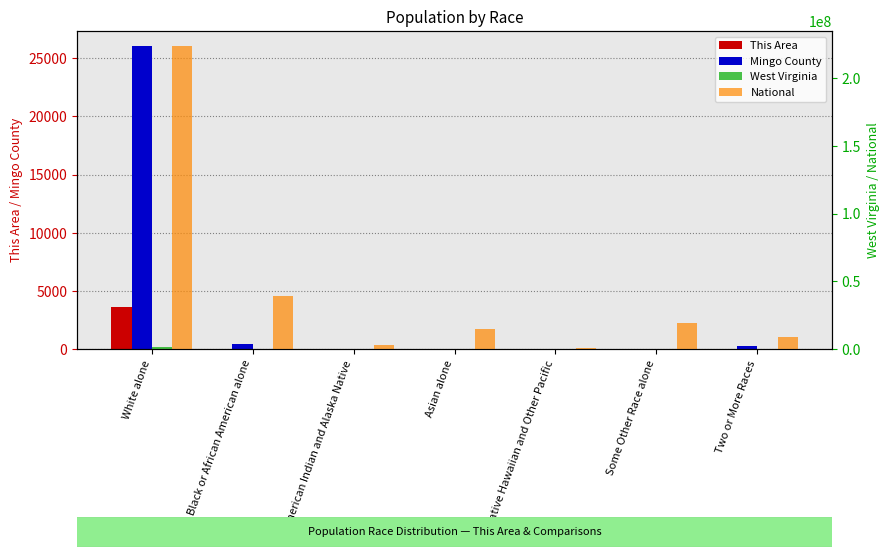

What is the difference between the maximum and minimum values in the Mingo County series?

26047